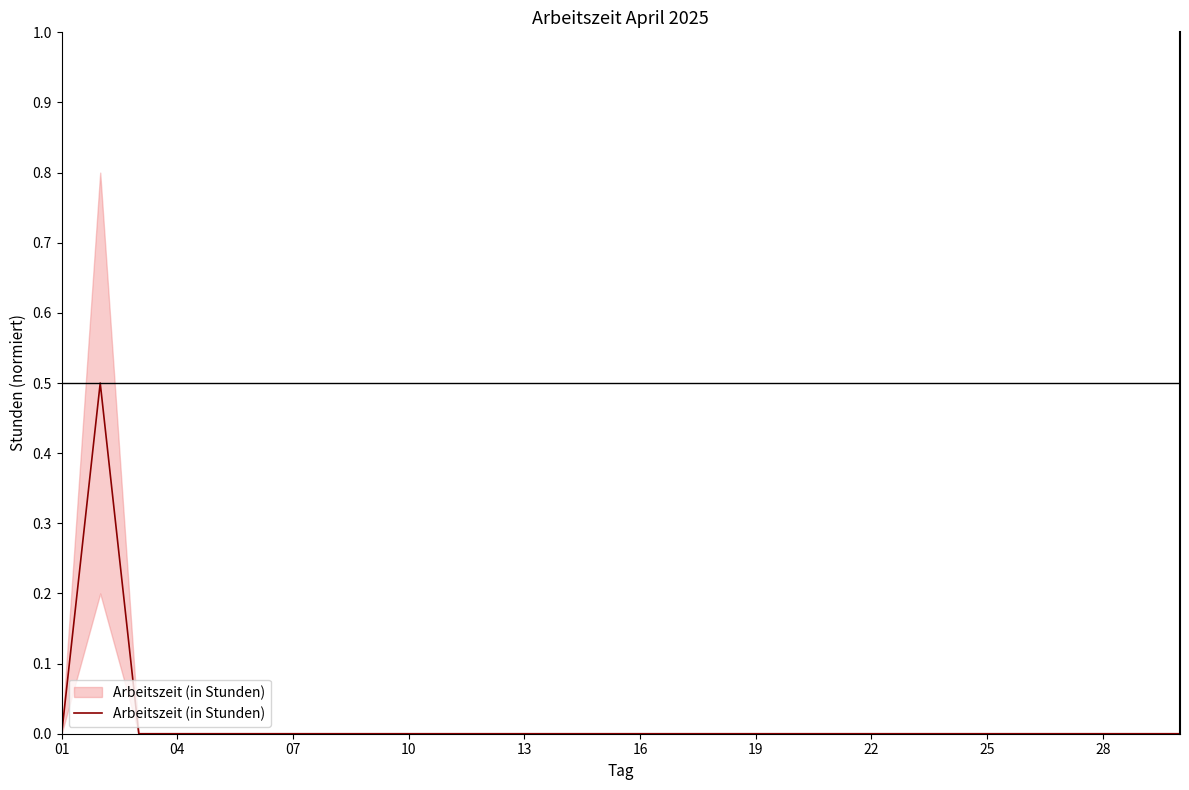

The chart shows a value of 0.0 at 23. True or false?

True